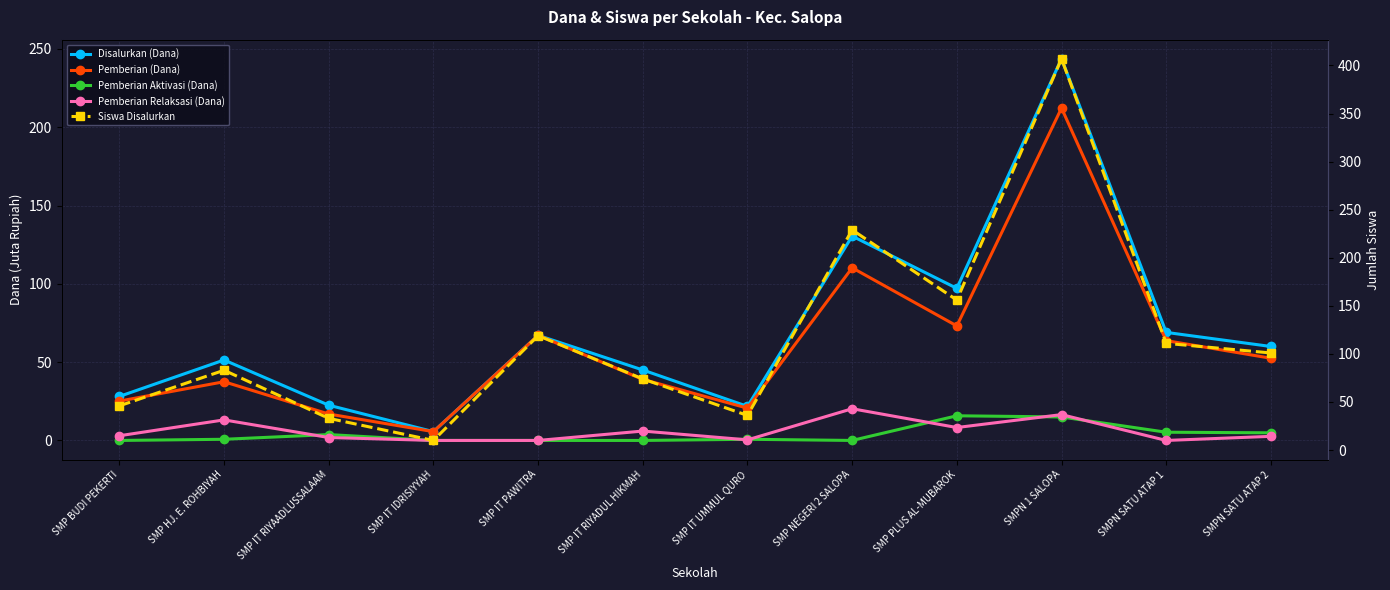

What is the difference between the Pemberian (Dana) values at SMP NEGERI 2 SALOPA and SMP IT PAWITRA?

43.1